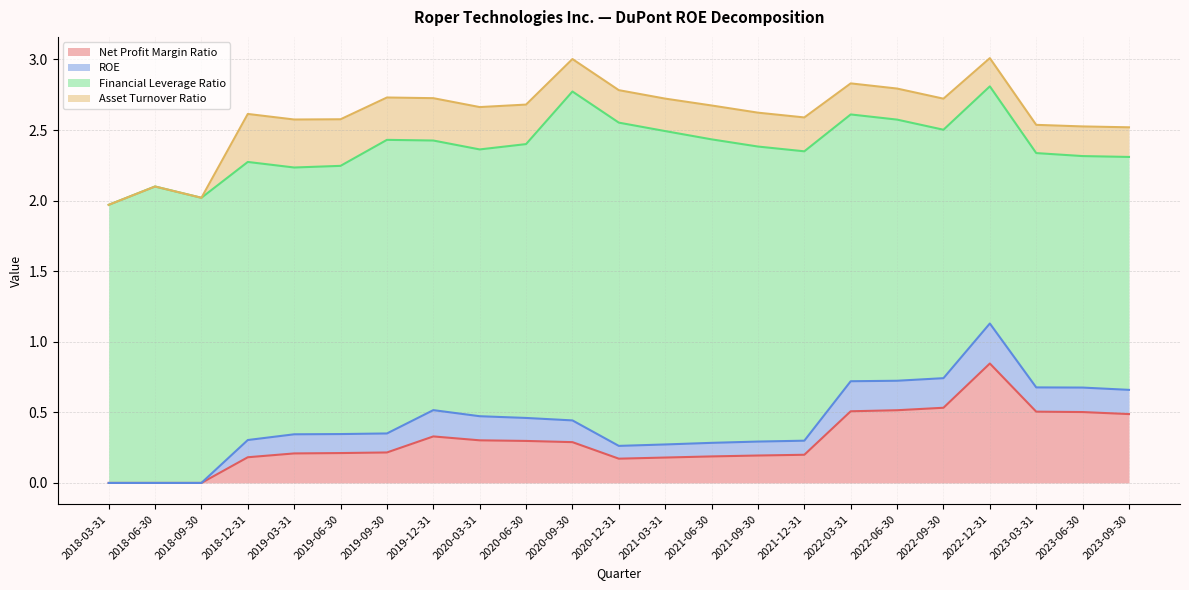

True or false: Financial Leverage Ratio and Net Profit Margin Ratio intersect in this chart.

False